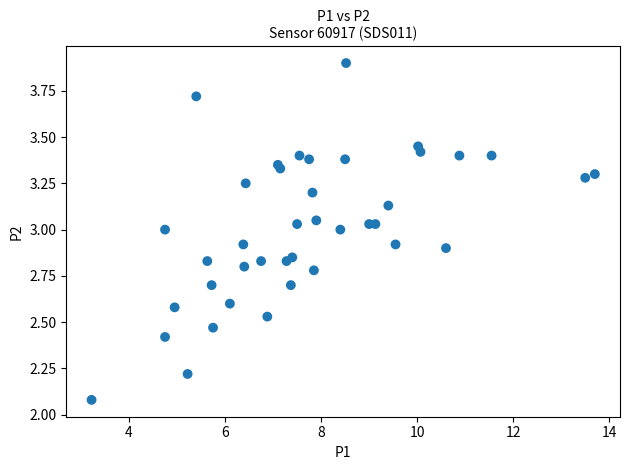

What Y value in the scatter plot is closest to 2?

2.1